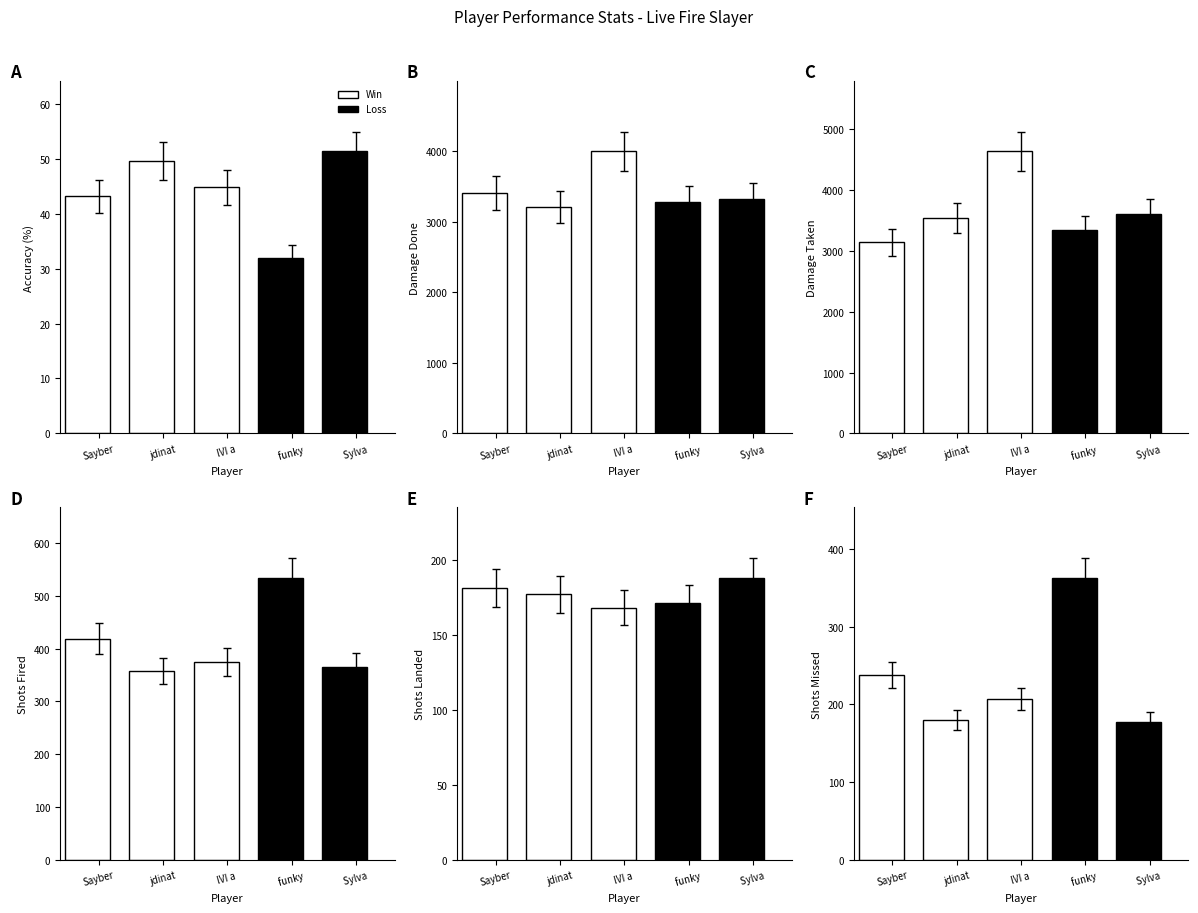

True or false: DamageDone has a value of 3316.0 at Sylva .

True